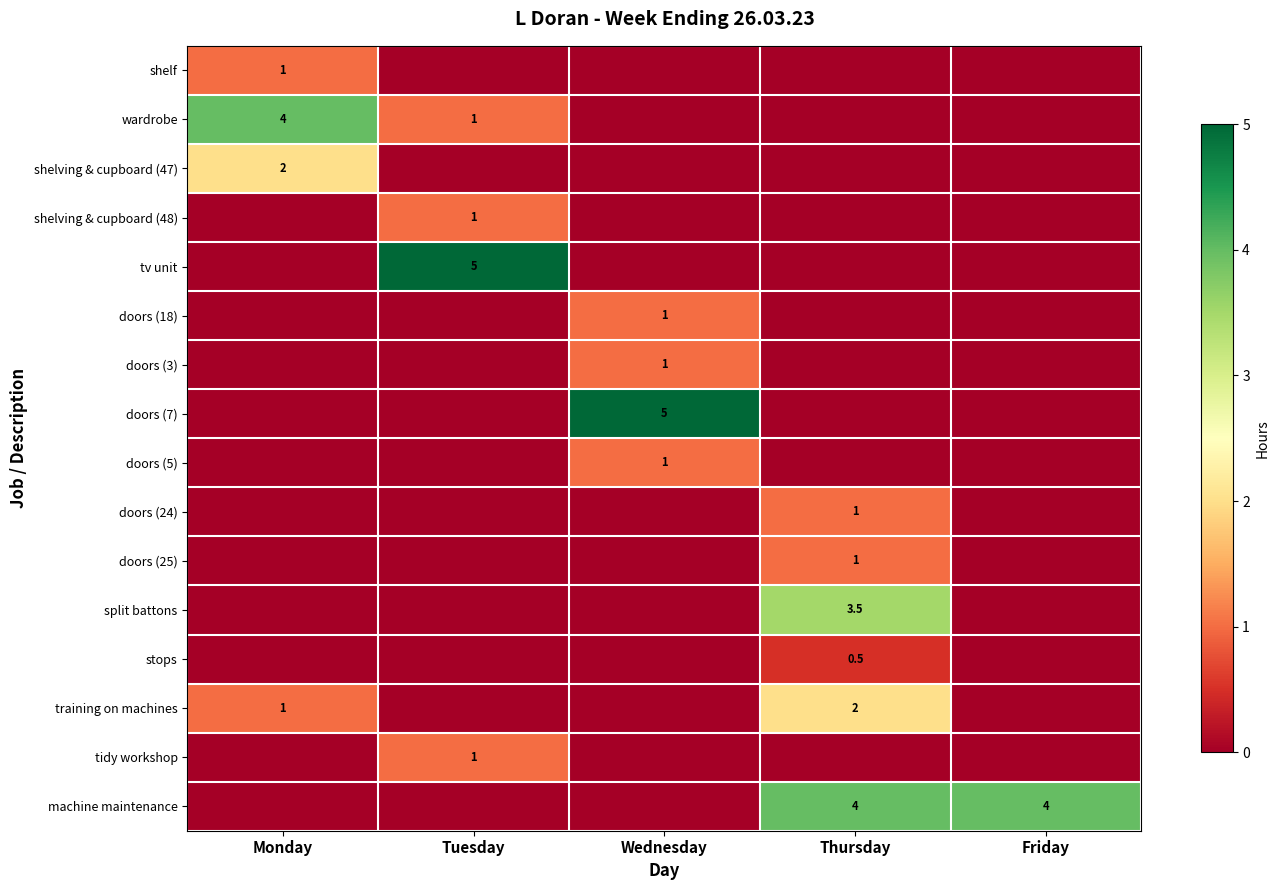

Which label corresponds to the smallest value in the chart?

Tuesday